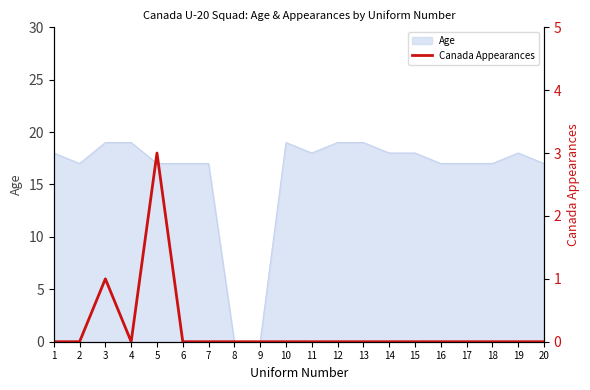

Where is the data nearest to the value 1?

3